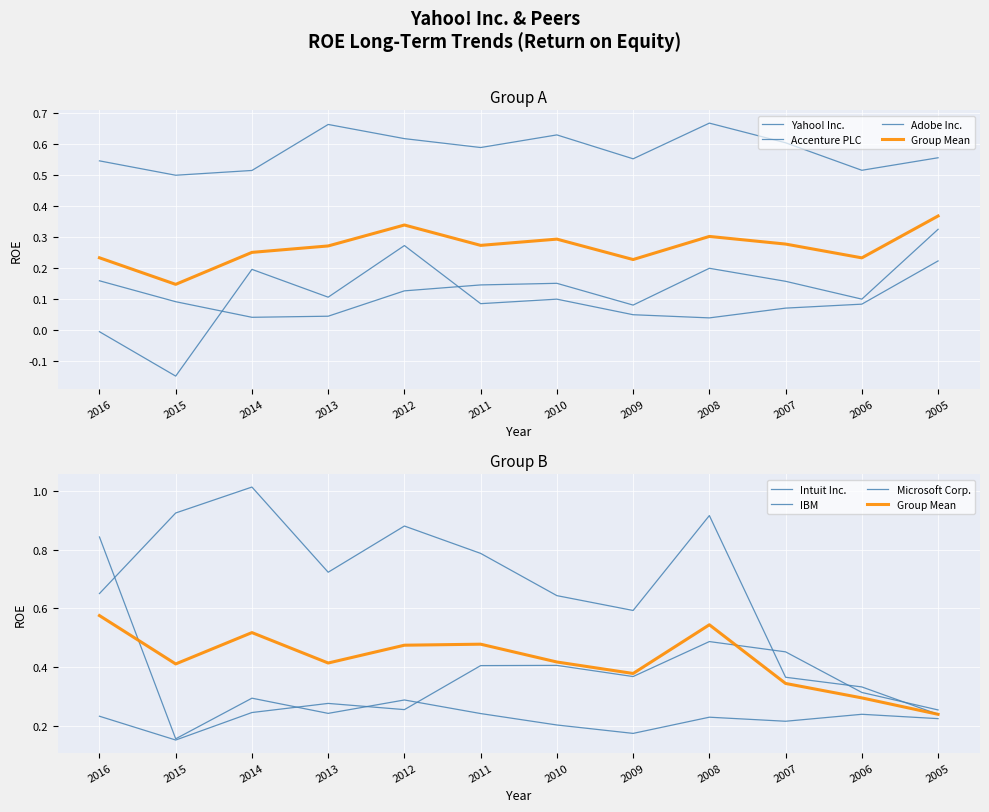

What is the spread (max minus min) of values at 2011?

0.7